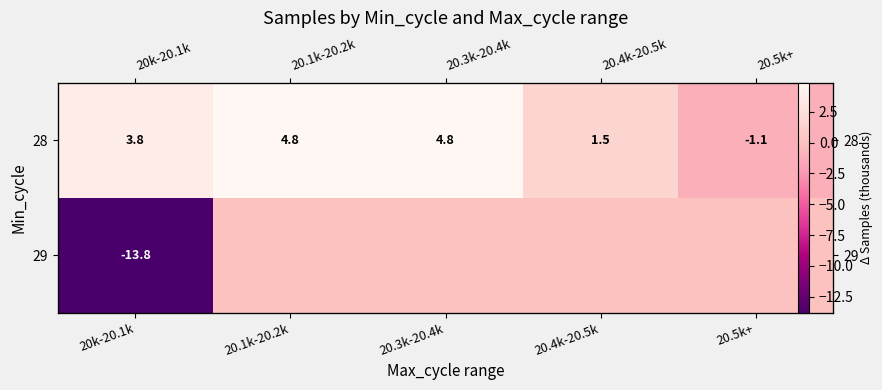

The value of 29 at 20.1k-20.2k is 0.0. True or false?

False